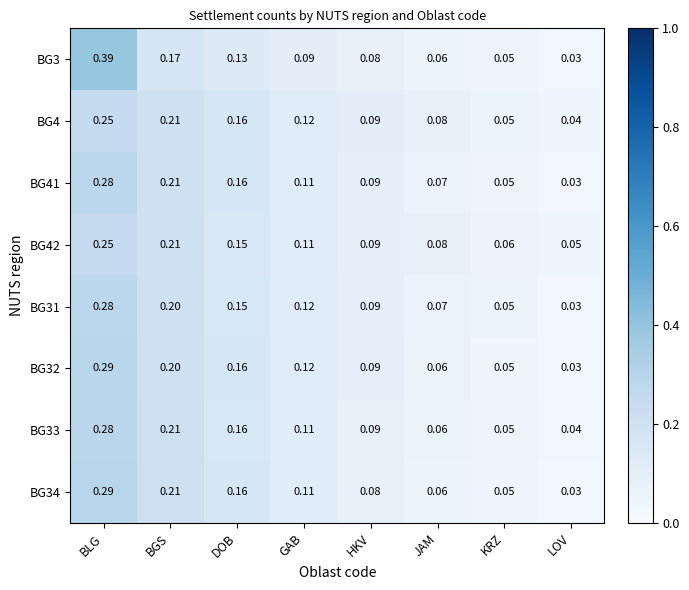

List the labels in order of BG42 value, smallest first.

LOV, KRZ, JAM, HKV, GAB, DOB, BGS, BLG